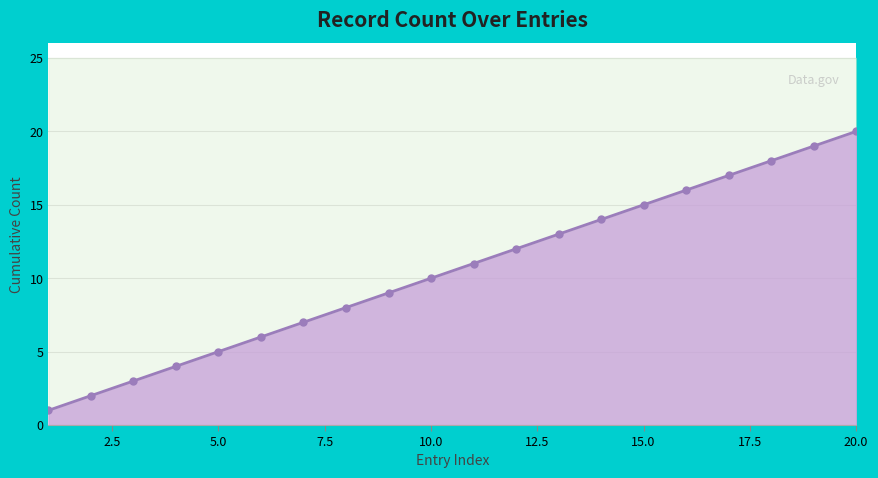

True or false: there are more than 0 points higher than both neighbors.

False